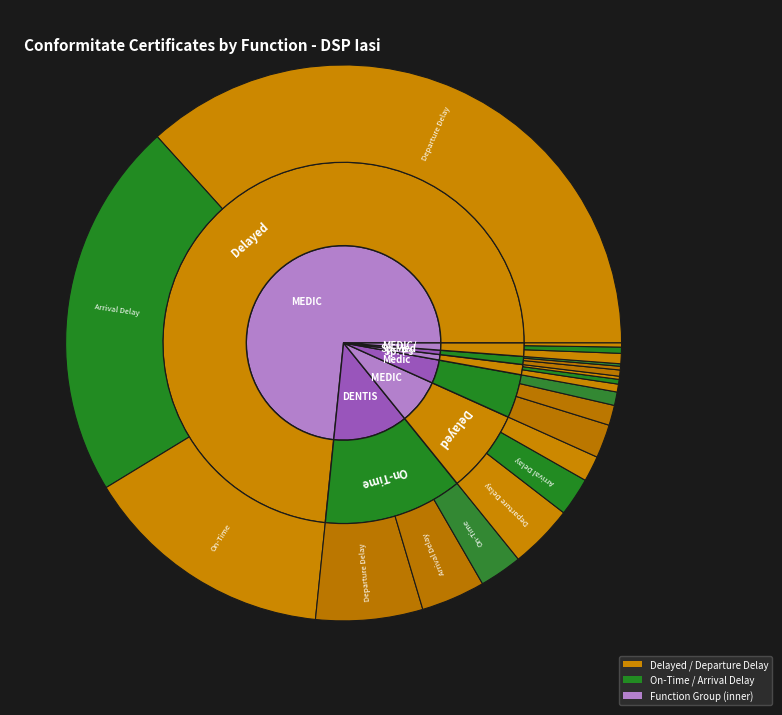

What is the change in value from Sp. Psihiatrie to MEDIC/REC.?

+7